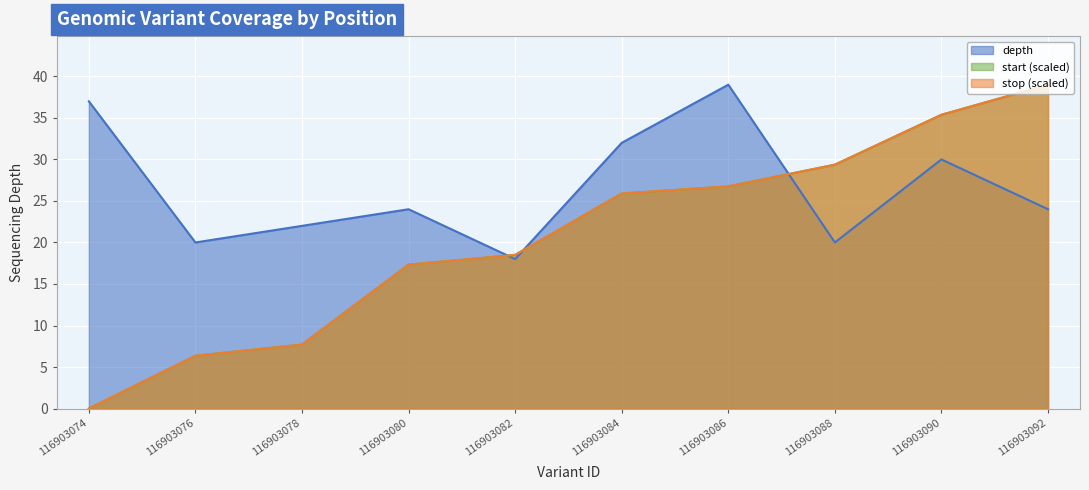

Count the number of data series in this chart.

3